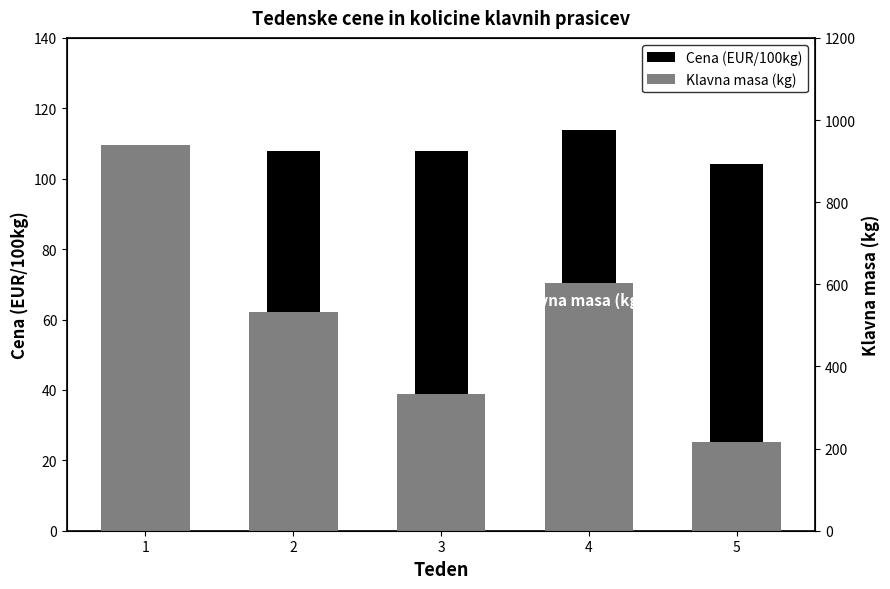

What is the value of the Klavna masa (kg) bar at the 2nd from the left?

532.0